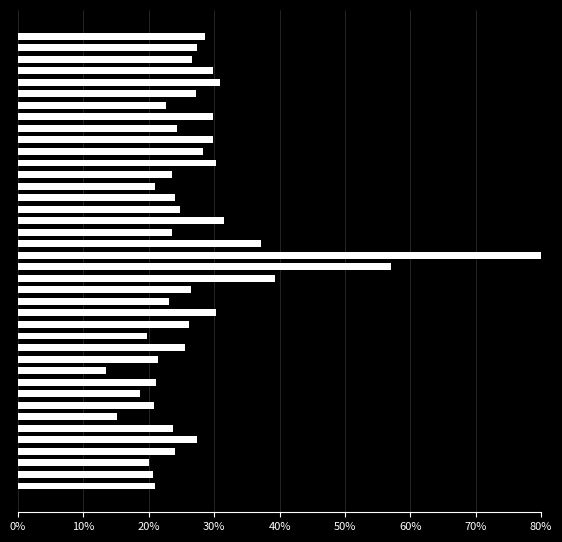

What is the greatest value displayed?

80.0